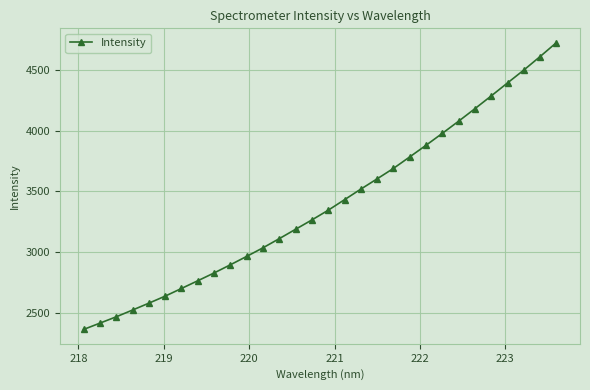

How many series are shown in this chart?

1